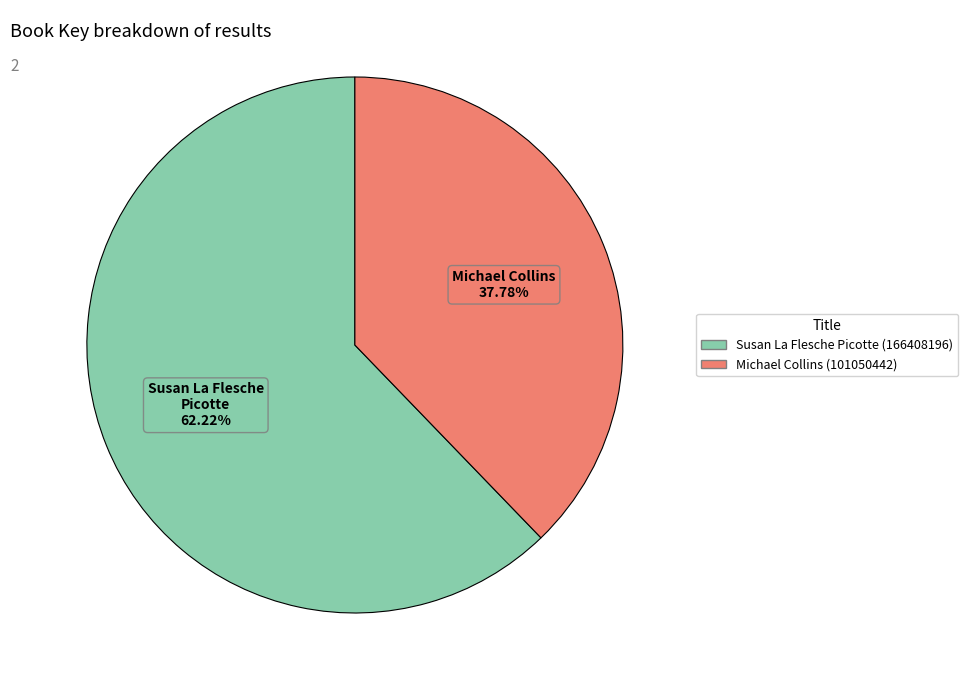

What is the ratio of the value at Michael Collins (101050442) to the value at Susan La Flesche Picotte (166408196)?

0.6